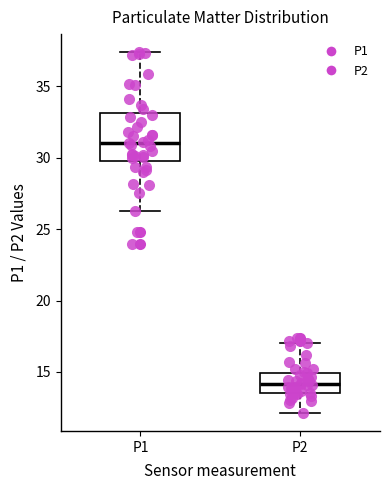

Which box has the highest median line?

P1